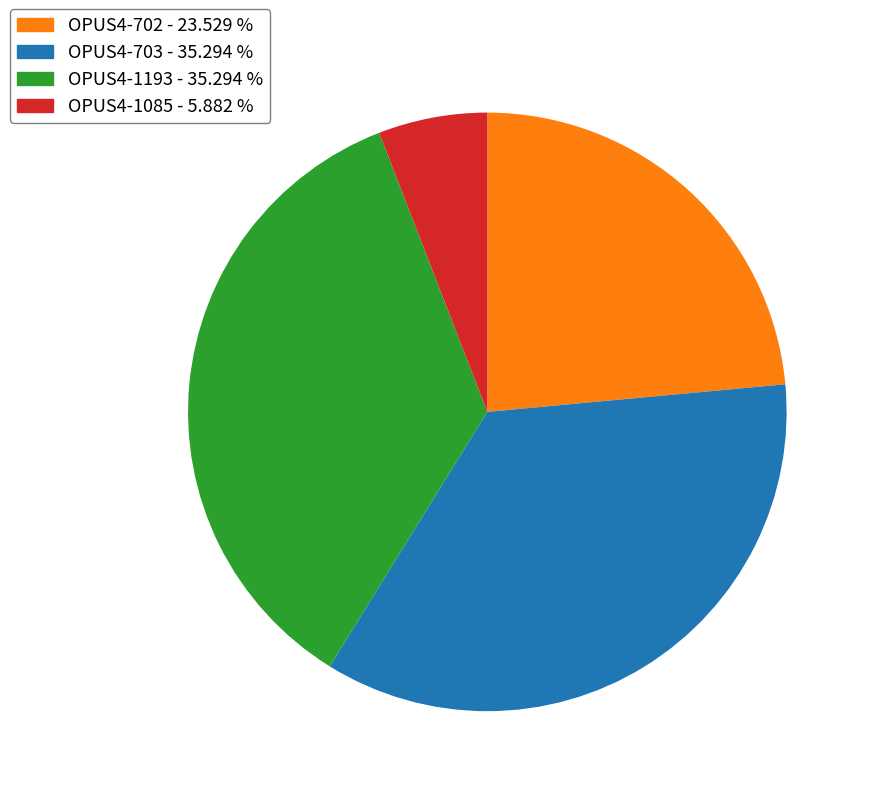

Do OPUS4-1085 and OPUS4-703 together represent more than half of the pie?

No